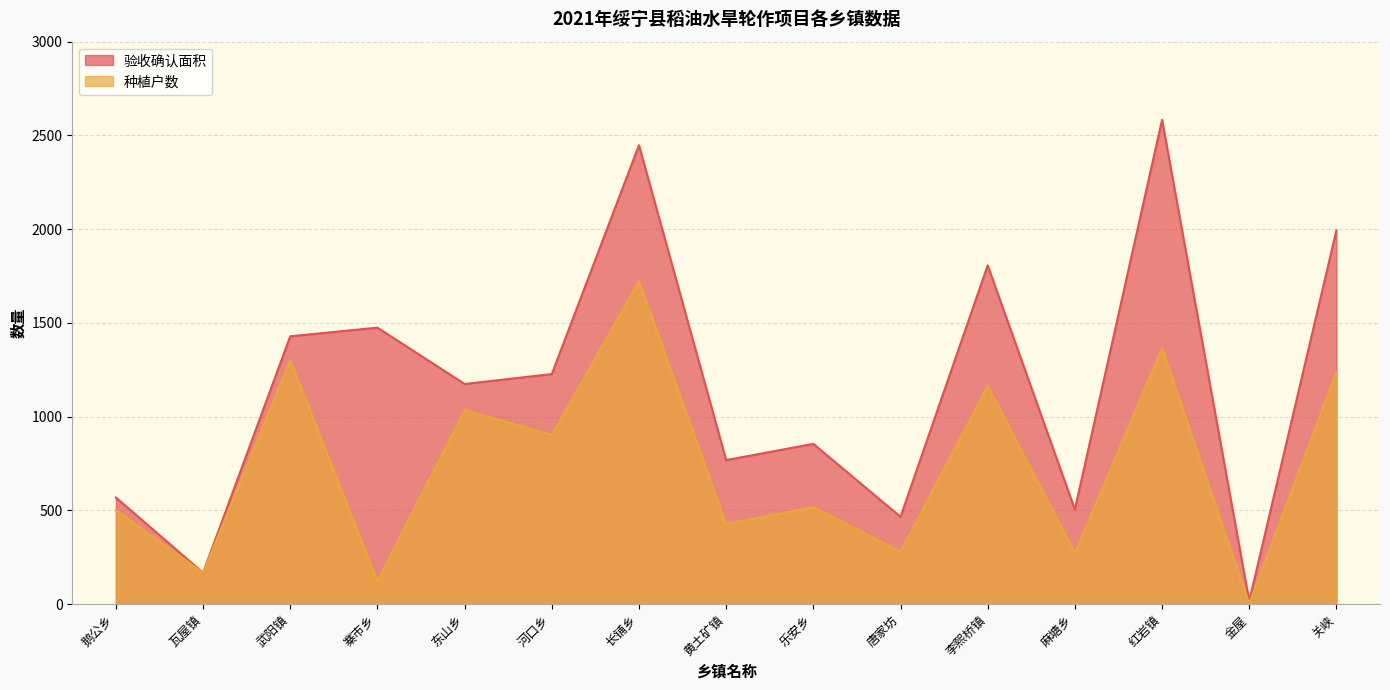

Count the number of data series in this chart.

2